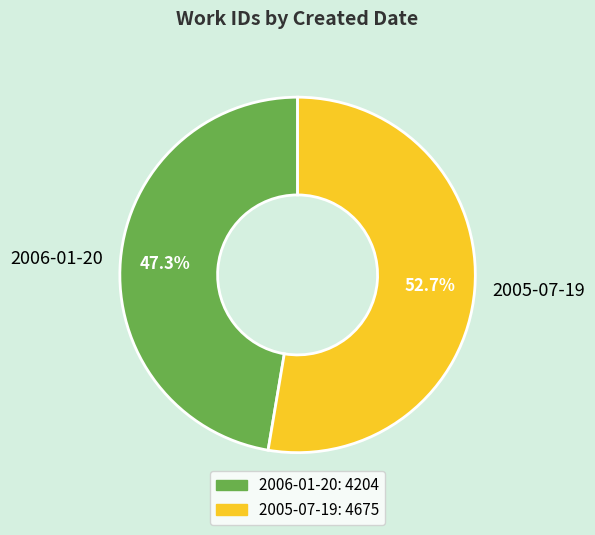

Is it true that 2006-01-20 is 47% of the pie?

True